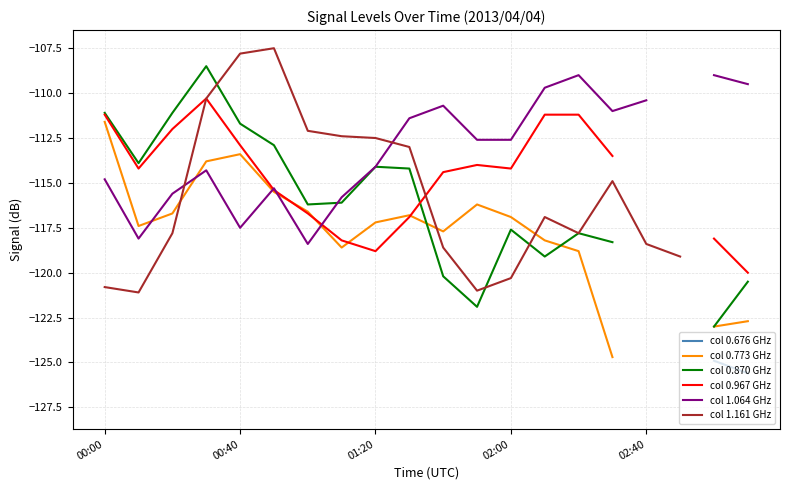

Where is col 0.967 GHz nearest to the value -115?

5